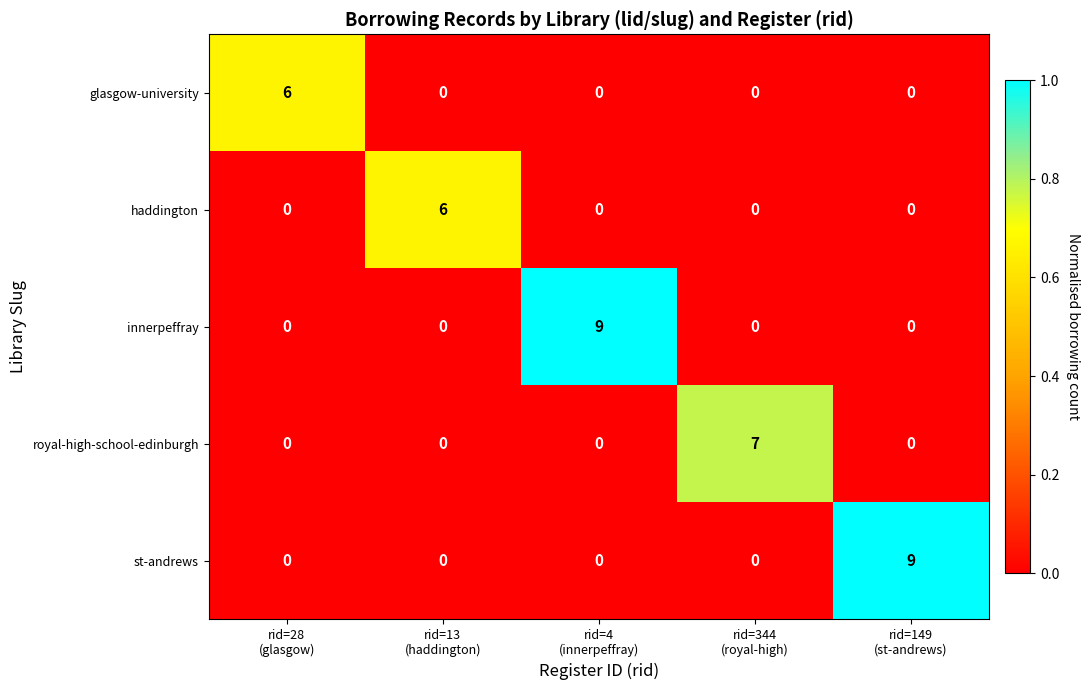

At how many categories does at least one series exceed 1?

5